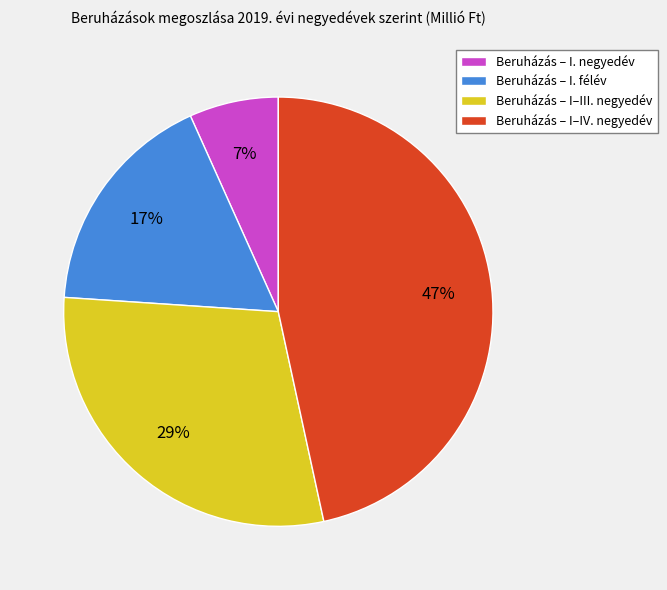

To the nearest percent, what is the average slice percentage?

25%